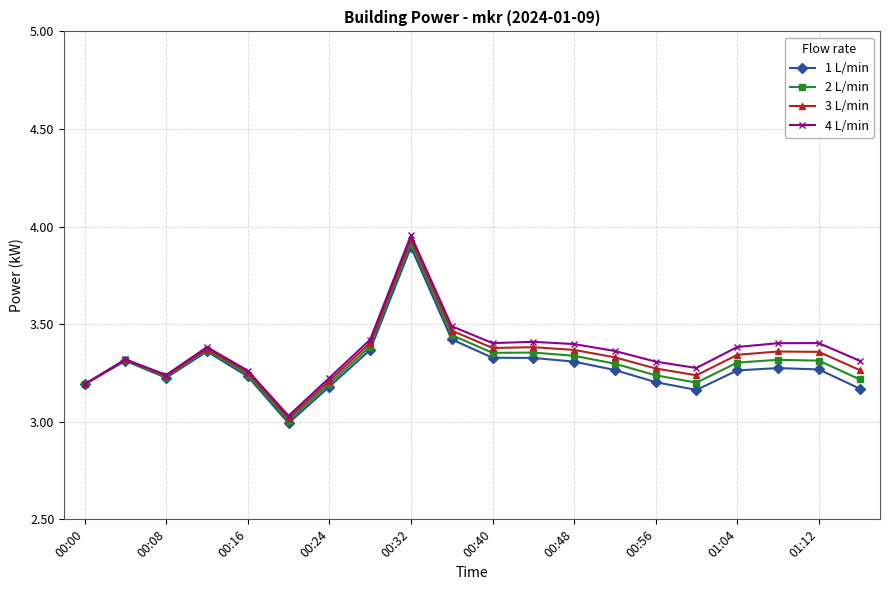

True or false: 3 L/min has more than 2 points higher than both neighbors.

True